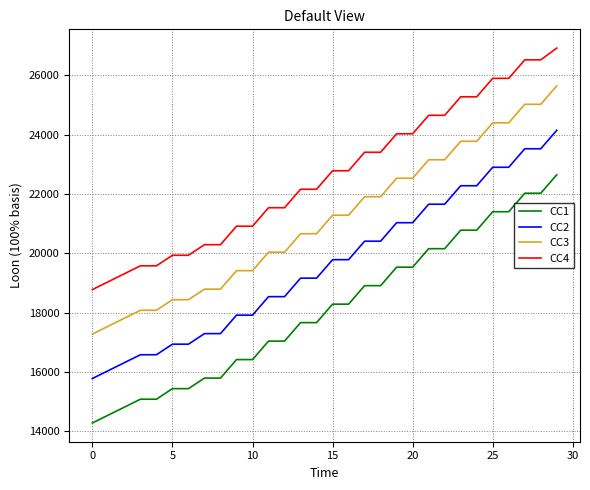

Rank the series by their average value, from lowest to highest.

CC1, CC2, CC3, CC4